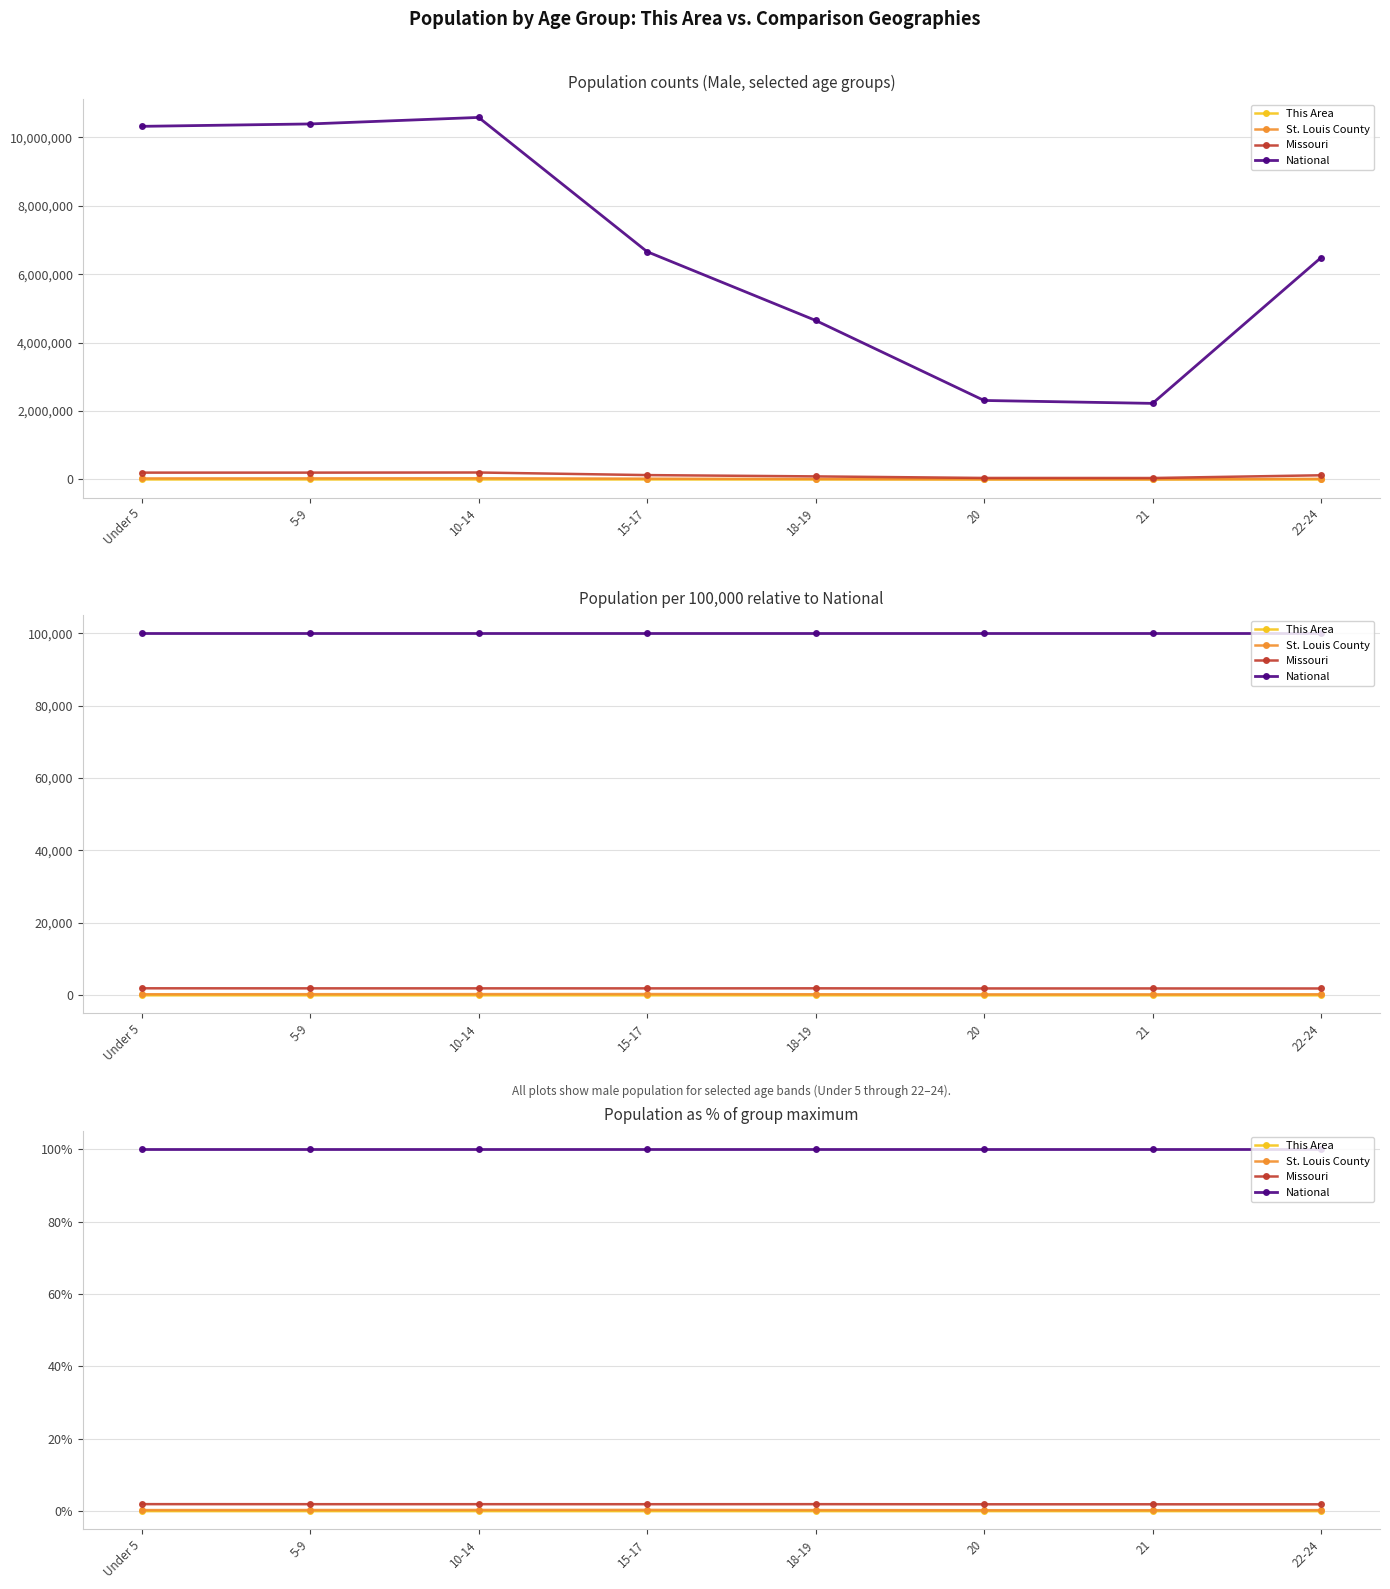

Which series has the largest range (max minus min)?

St. Louis County